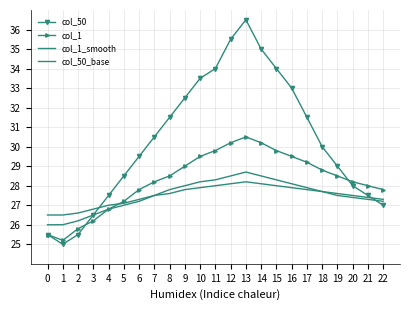

The value of col_1 at 2 is 25.8. True or false?

True